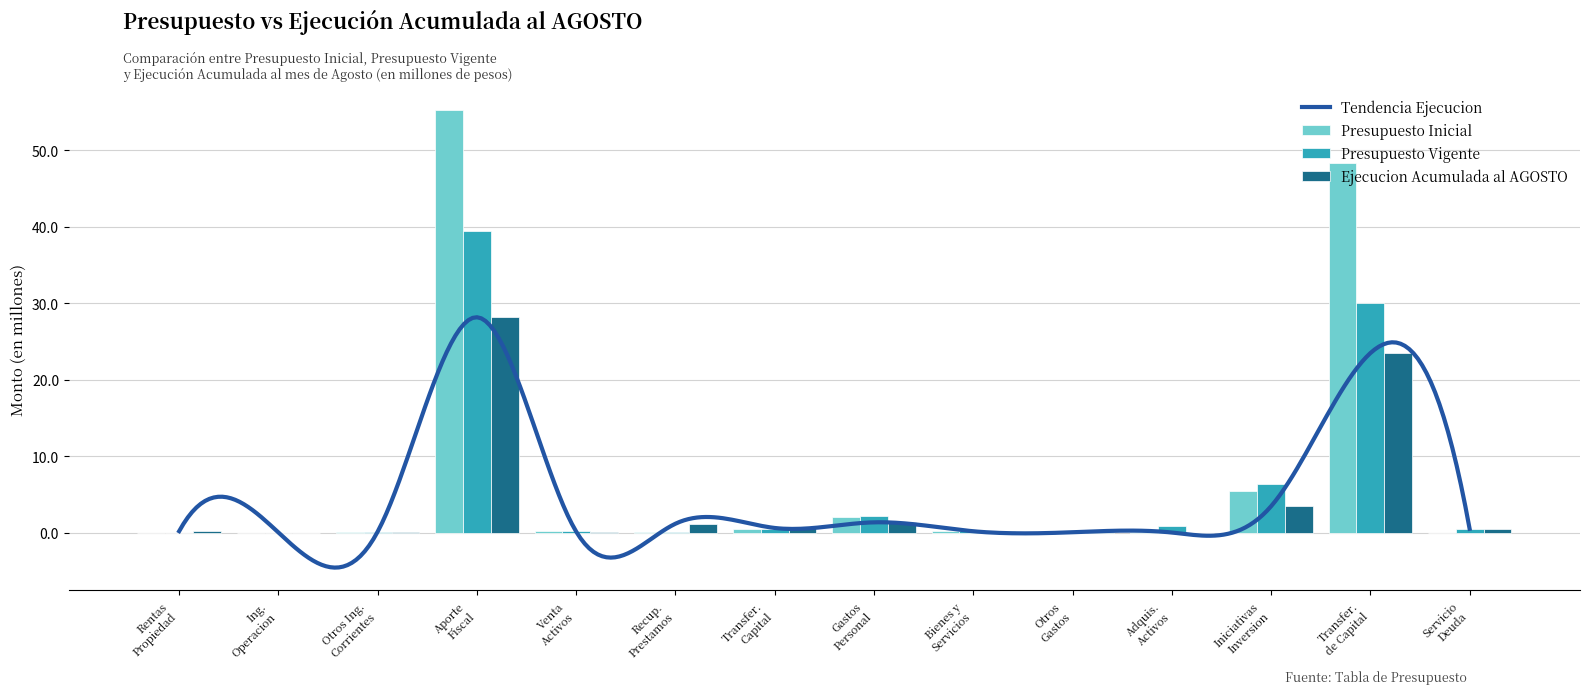

What is the highest value of the Presupuesto Inicial series?

55.3